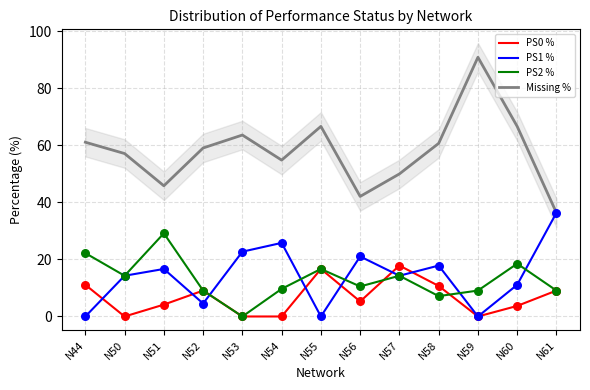

Which series reaches the minimum Y coordinate?

PS0 %